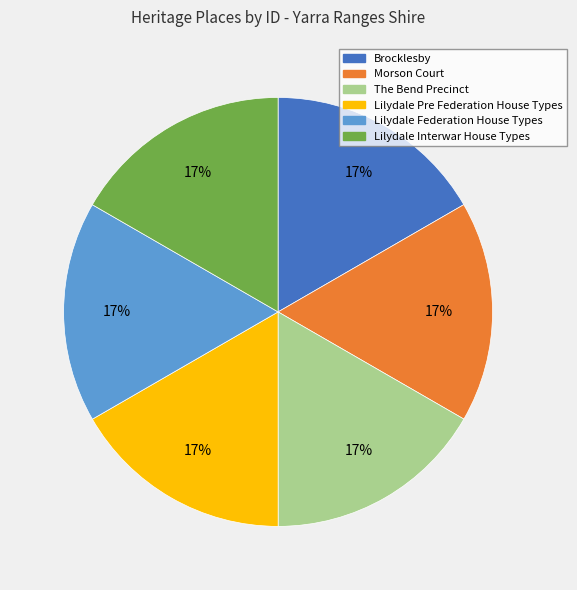

Is the sum of Brocklesby and Morson Court greater than half?

No